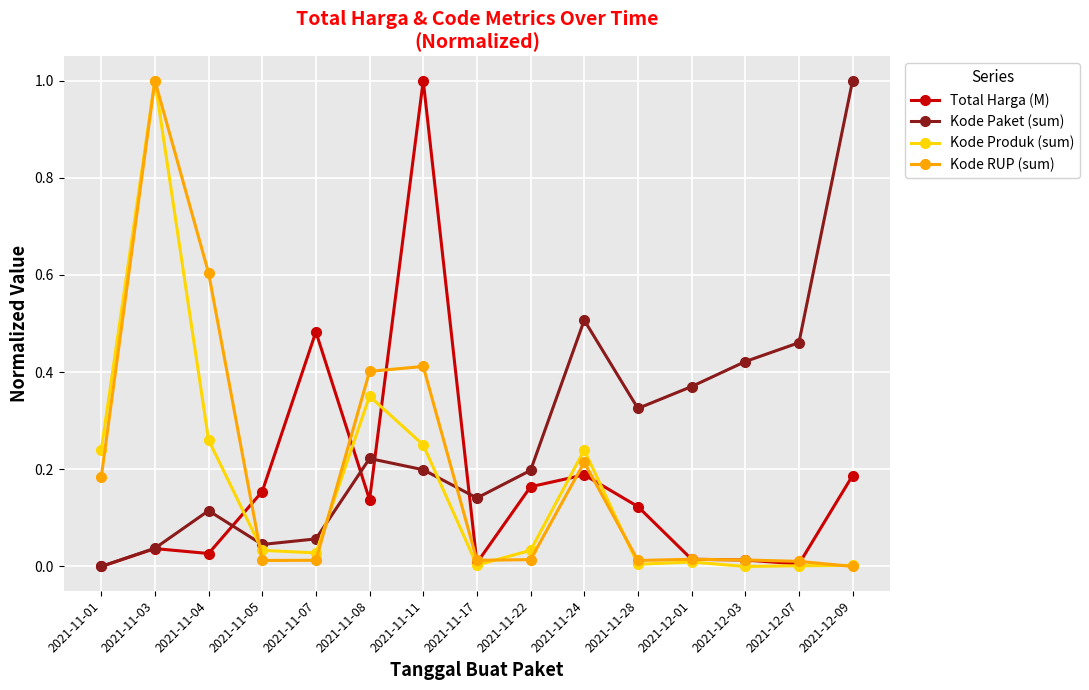

Which series changed the most between 2021-11-05 and 2021-11-22?

Kode Paket (sum)